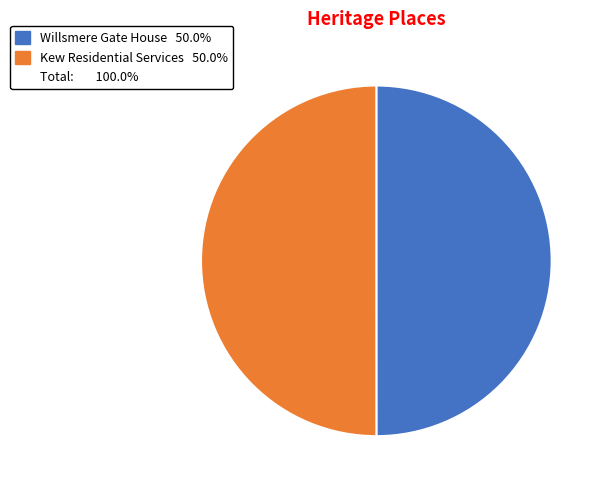

How many segments does this pie chart have?

2